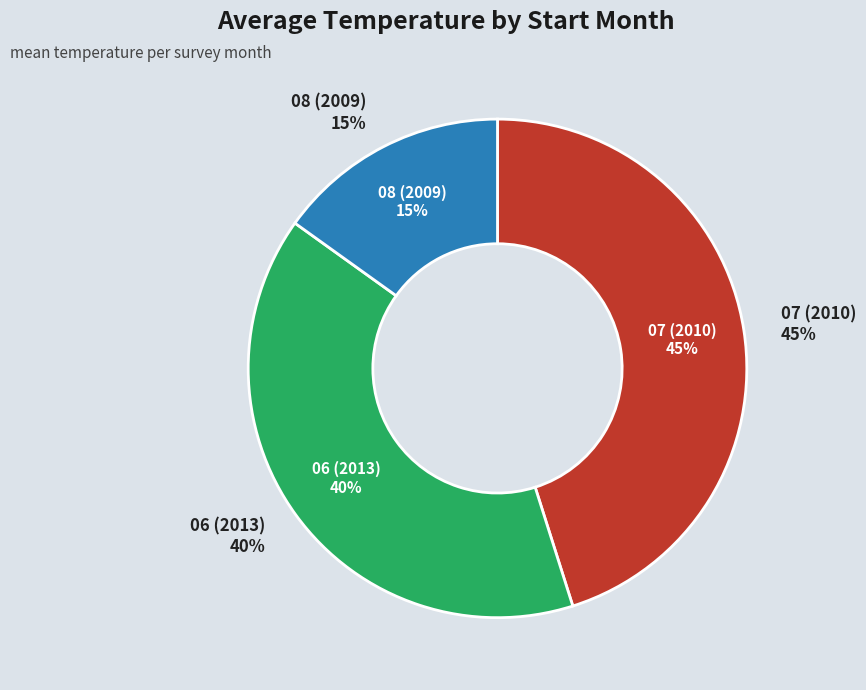

What percentage is the 06 (2013) slice, to the nearest percent?

40%